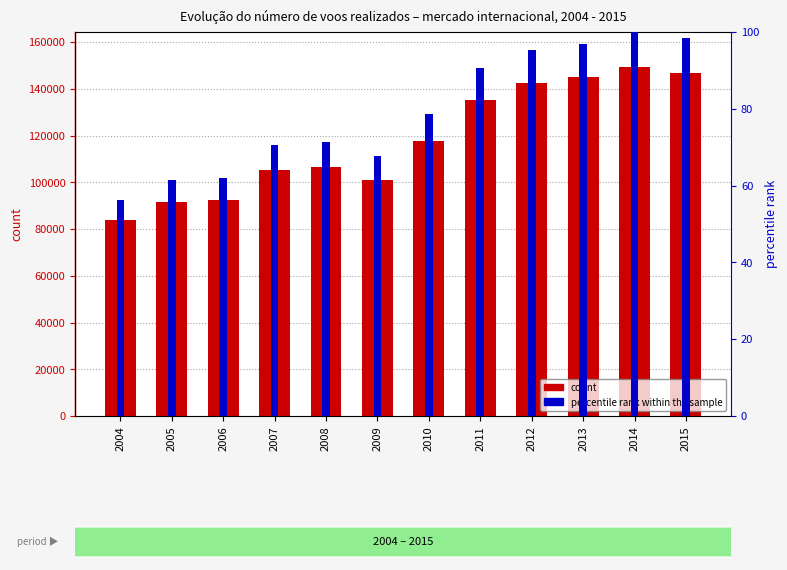

True or false: Total de Voos has a value of 32638.8 at 2009.

False